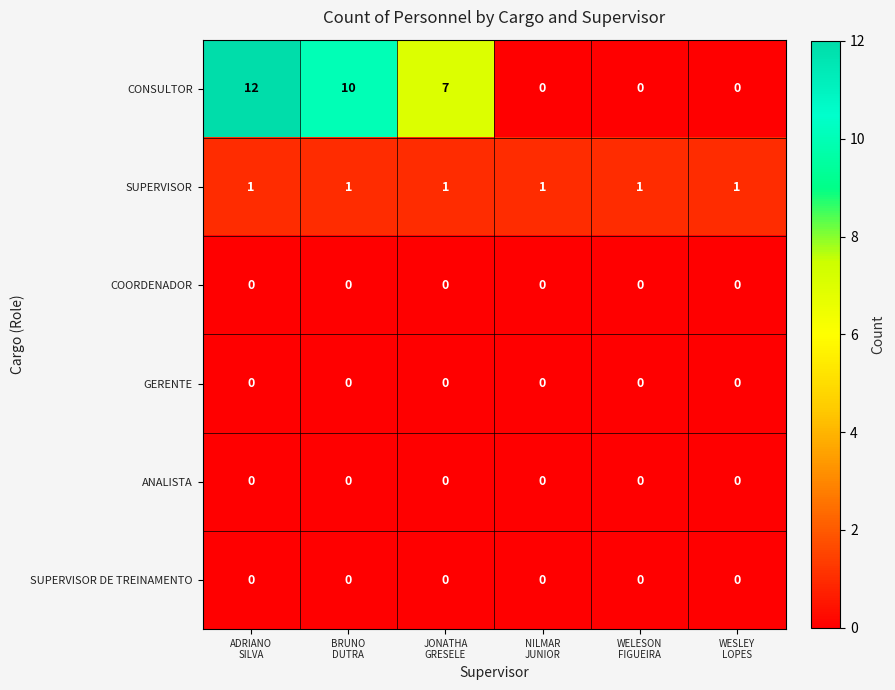

How many series are shown in this chart?

6